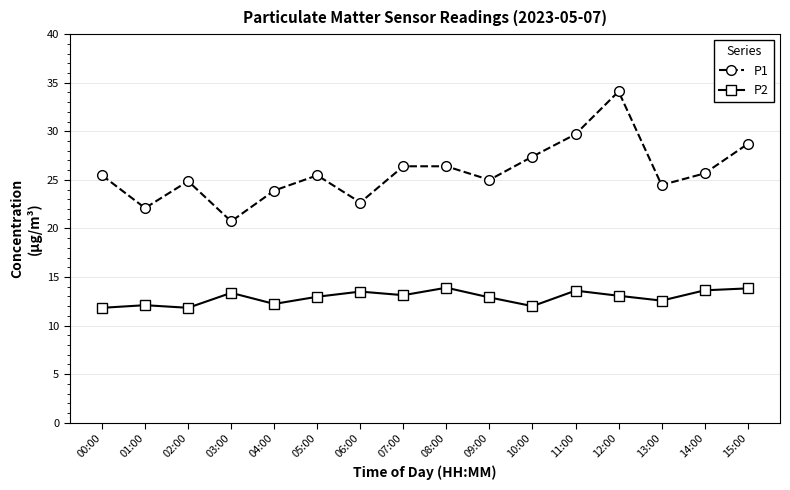

Which series has the largest range (max minus min)?

P1